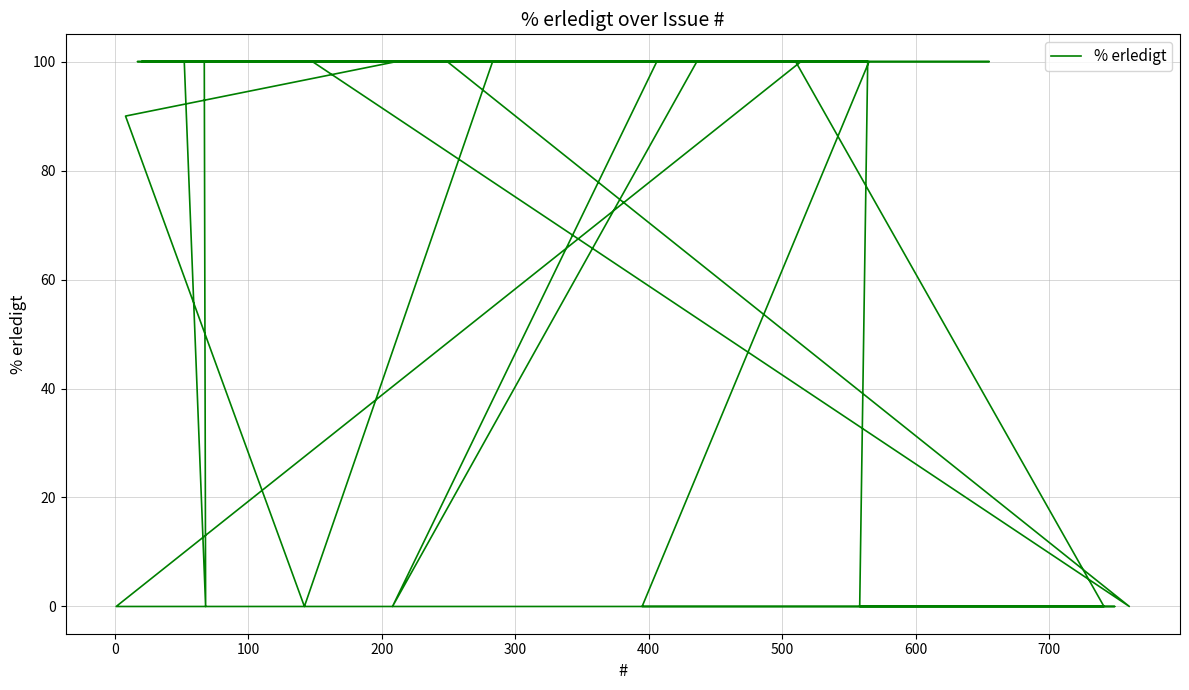

What is the sum of all values?

3090